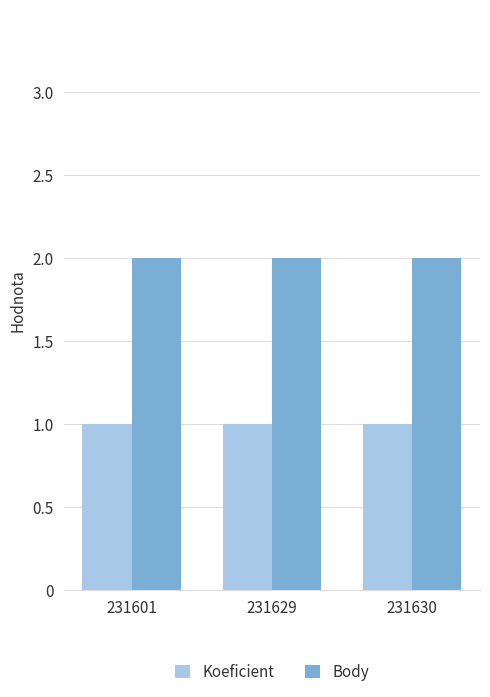

What is the average value of the Koeficient series?

1